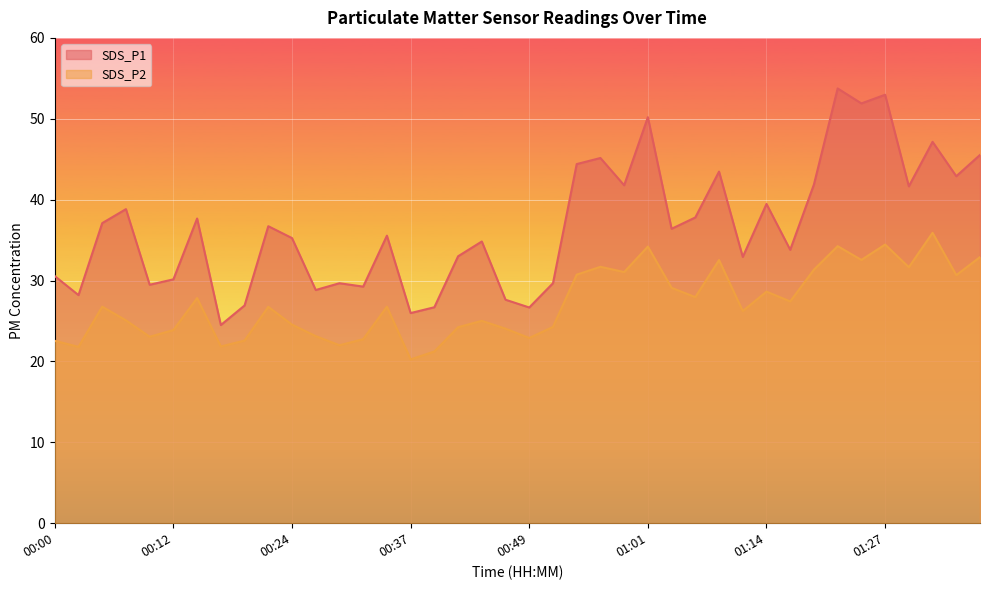

Reading left to right, extract all data points from this chart.

SDS_P1: 30.6	28.2	37.1	38.8	29.5	30.1	37.7	24.5	26.9	36.7	35.2	28.8	29.7	29.2	35.5	26.0	26.7	33.0	34.8	27.6	26.7	29.7	44.4	45.1	41.8	50.2	36.4	37.8	43.5	32.9	39.5	33.8	41.9	53.8	51.9	53.0	41.6	47.1	42.9	45.5
SDS_P2: 22.6	21.8	26.8	25.1	23.1	23.9	27.8	21.9	22.6	26.8	24.6	23.1	22.0	22.8	26.8	20.2	21.2	24.2	25.0	24.1	22.9	24.3	30.7	31.7	31.1	34.2	29.1	27.9	32.5	26.2	28.6	27.4	31.4	34.2	32.5	34.5	31.6	35.9	30.7	32.9